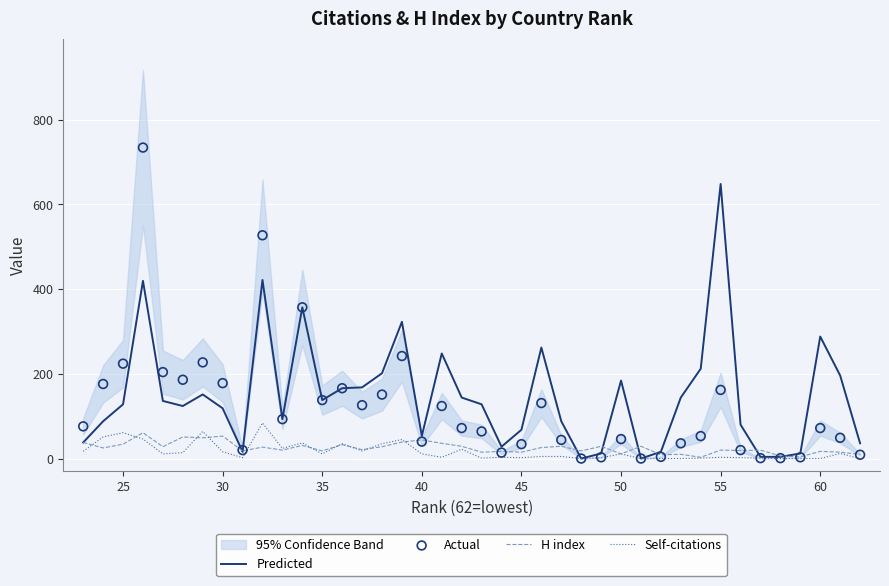

Which series contains the highest Y value?

Actual